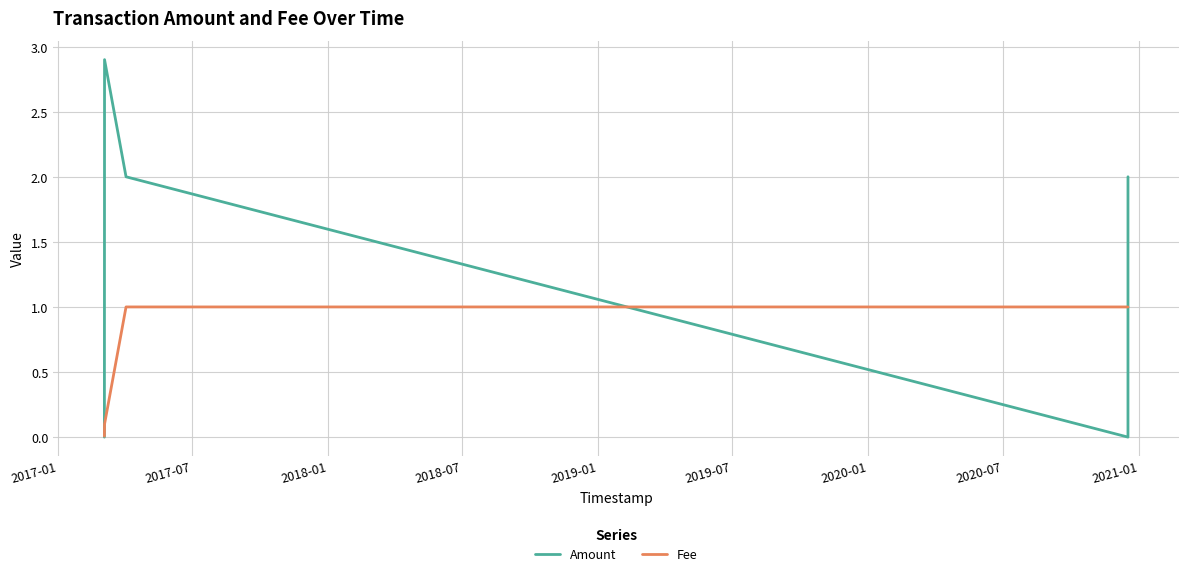

Rank the series by their maximum value, from lowest to highest.

Fee, Amount